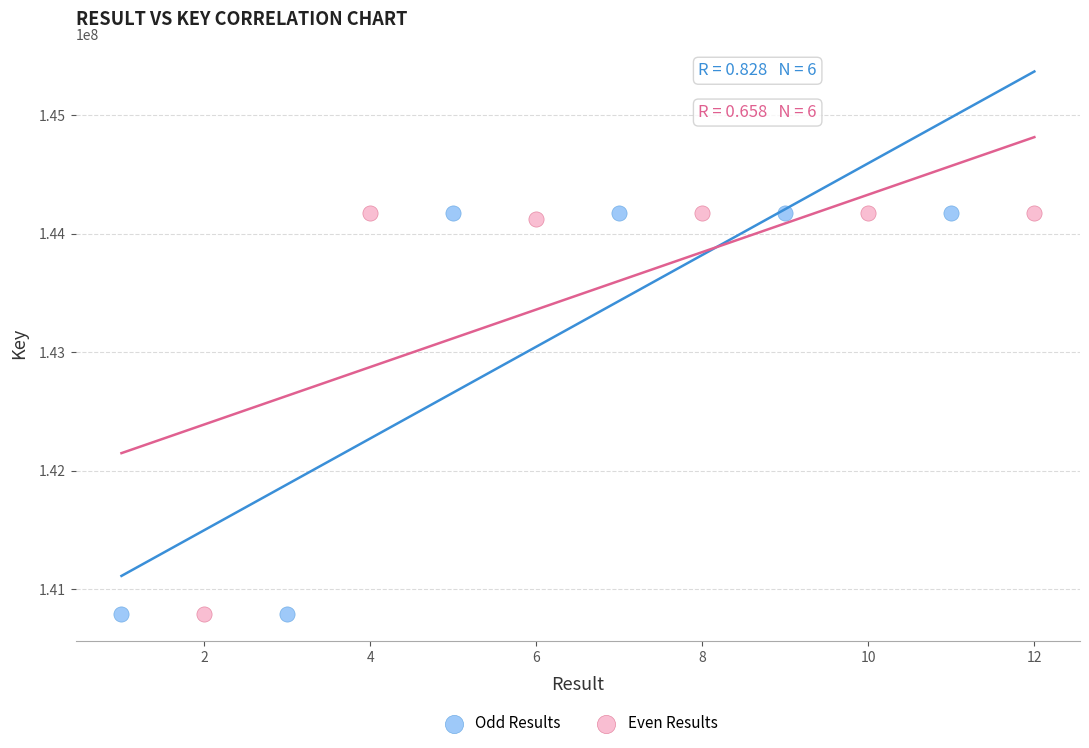

Which series has the largest Y range (max minus min)?

Odd Results